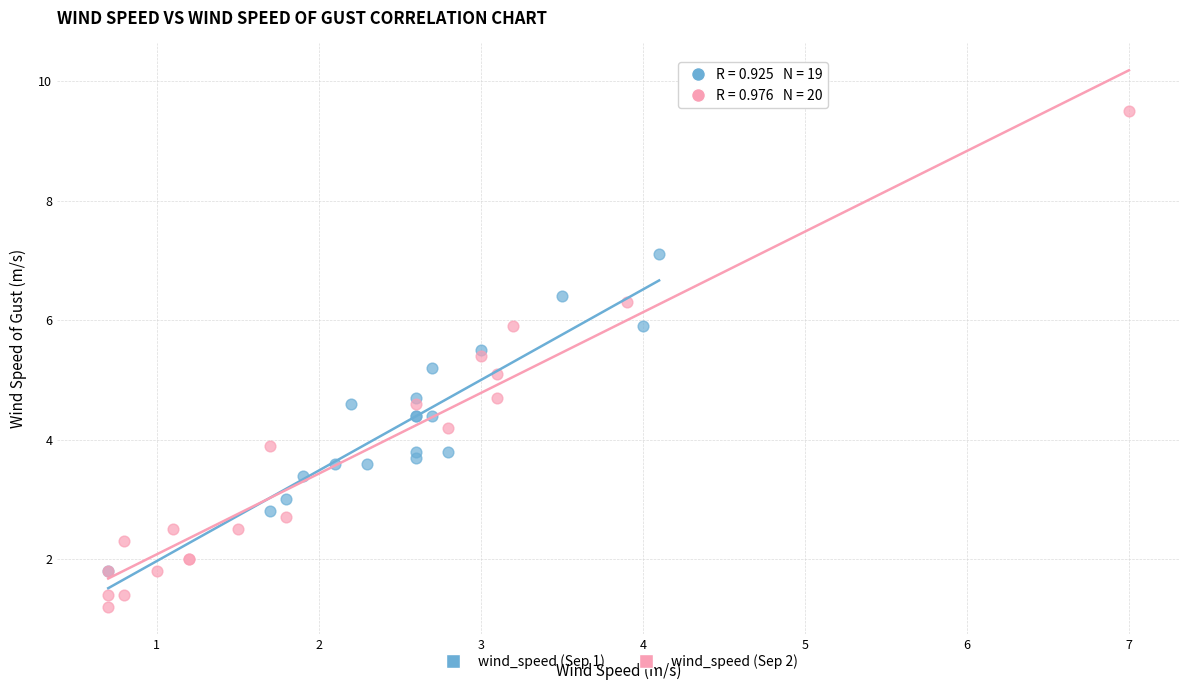

Which series contains the highest Y value?

wind_speed (Sep 2)